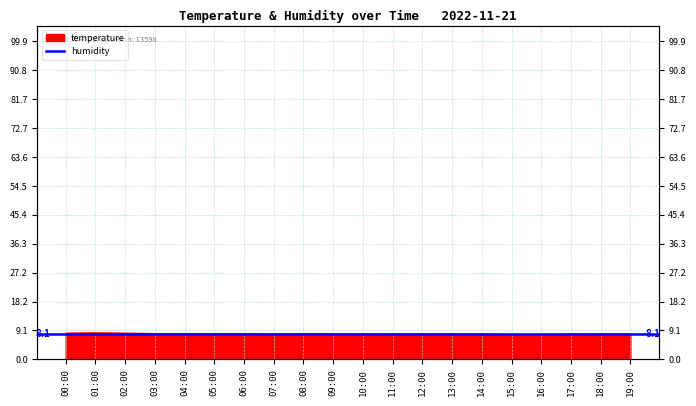

Rank the categories by value from highest to lowest.

01:00, 00:00, 02:00, 03:00, 04:00, 05:00, 06:00, 08:00, 07:00, 09:00, 10:00, 11:00, 12:00, 13:00, 18:00, 19:00, 14:00, 17:00, 15:00, 16:00